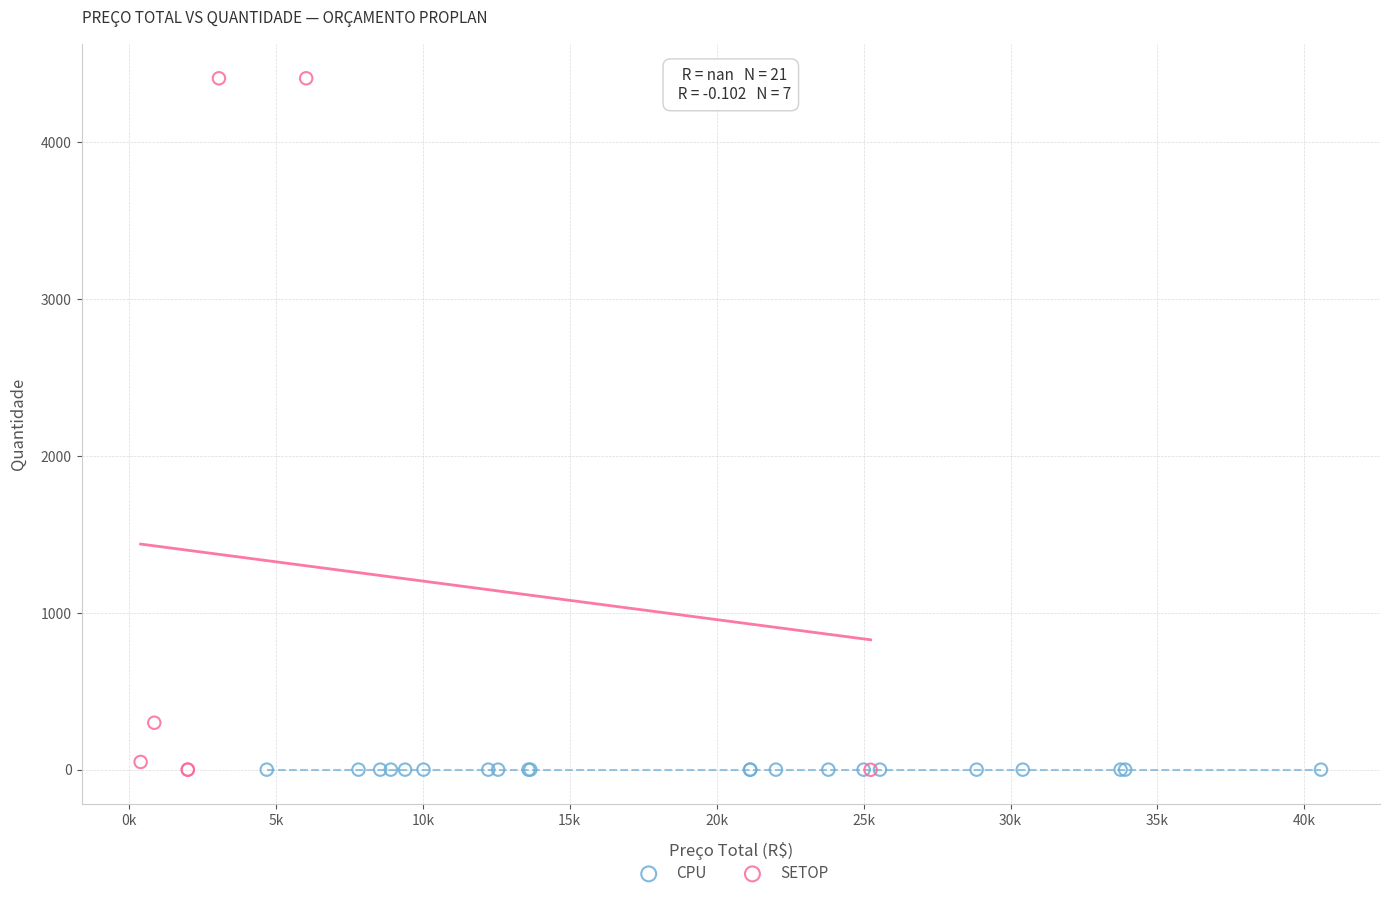

Which series contains the highest Y value?

SETOP